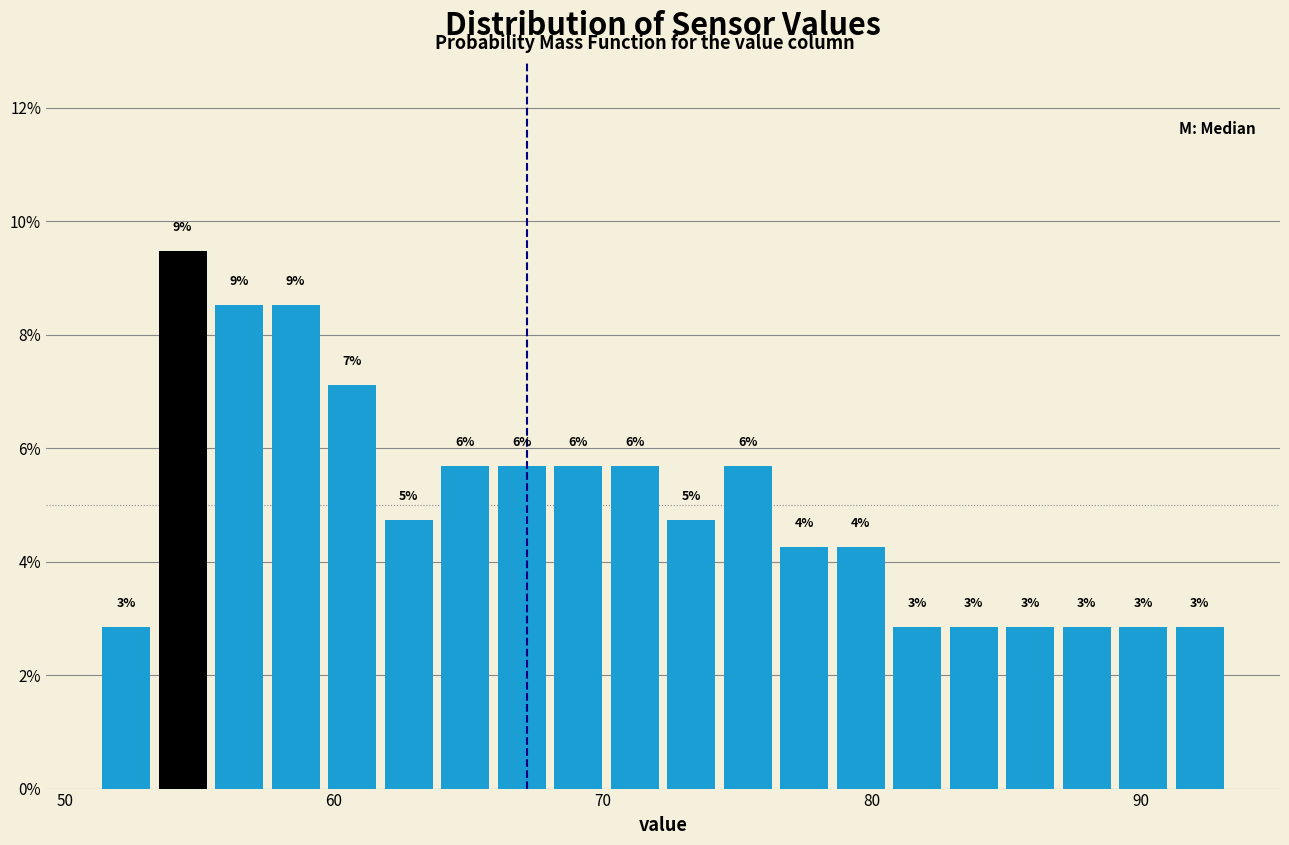

Around what value on the x-axis is the tallest bar? Give the approximate position of its centre, as read against the axis.

54